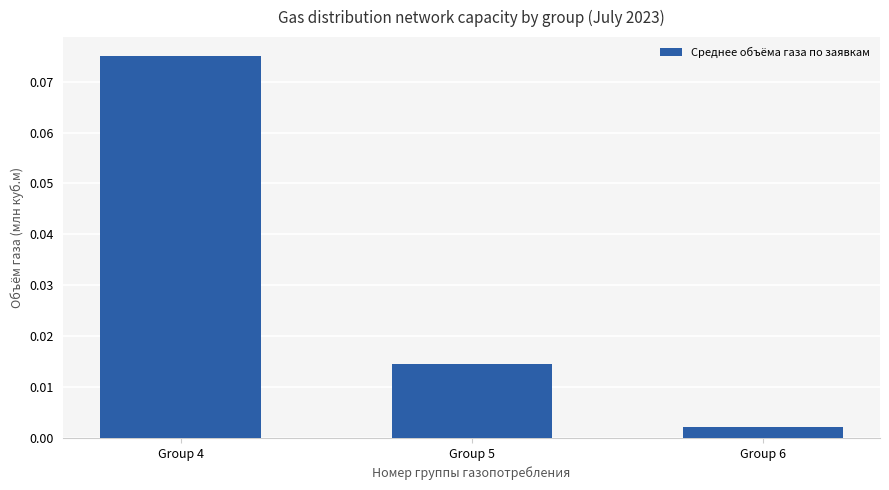

Between Group 6 and Group 5, which is larger?

Group 5